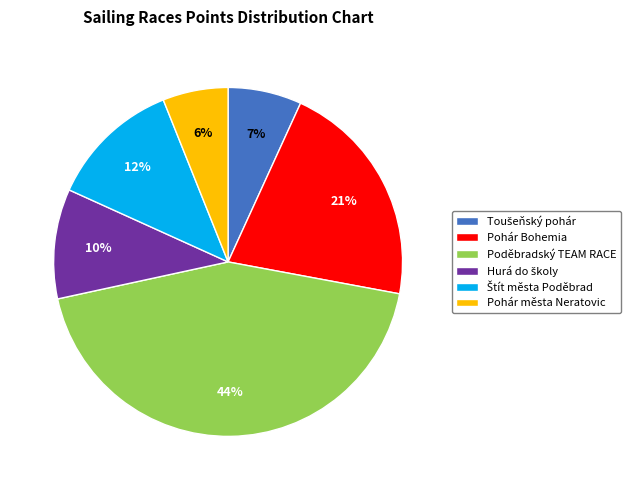

Which category has the biggest portion of the pie?

Poděbradský TEAM RACE